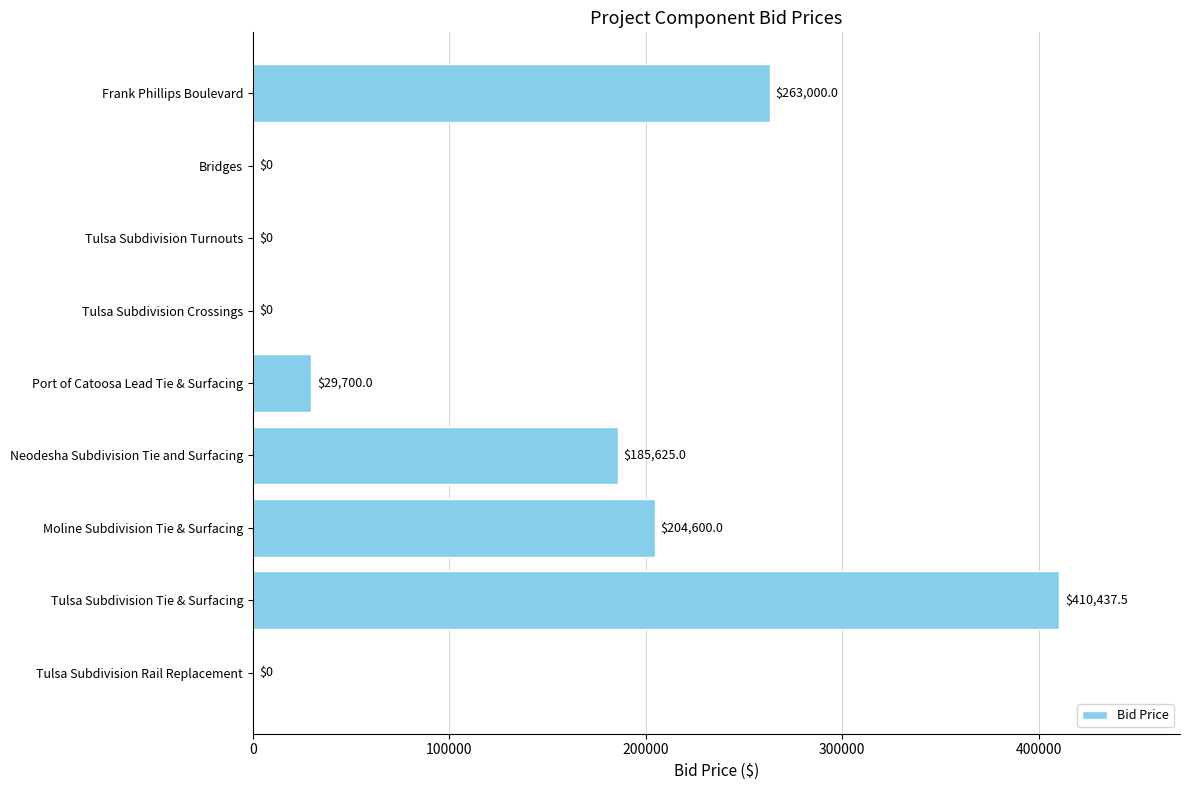

Where is the data nearest to the value 205218?

Moline Subdivision Tie & Surfacing